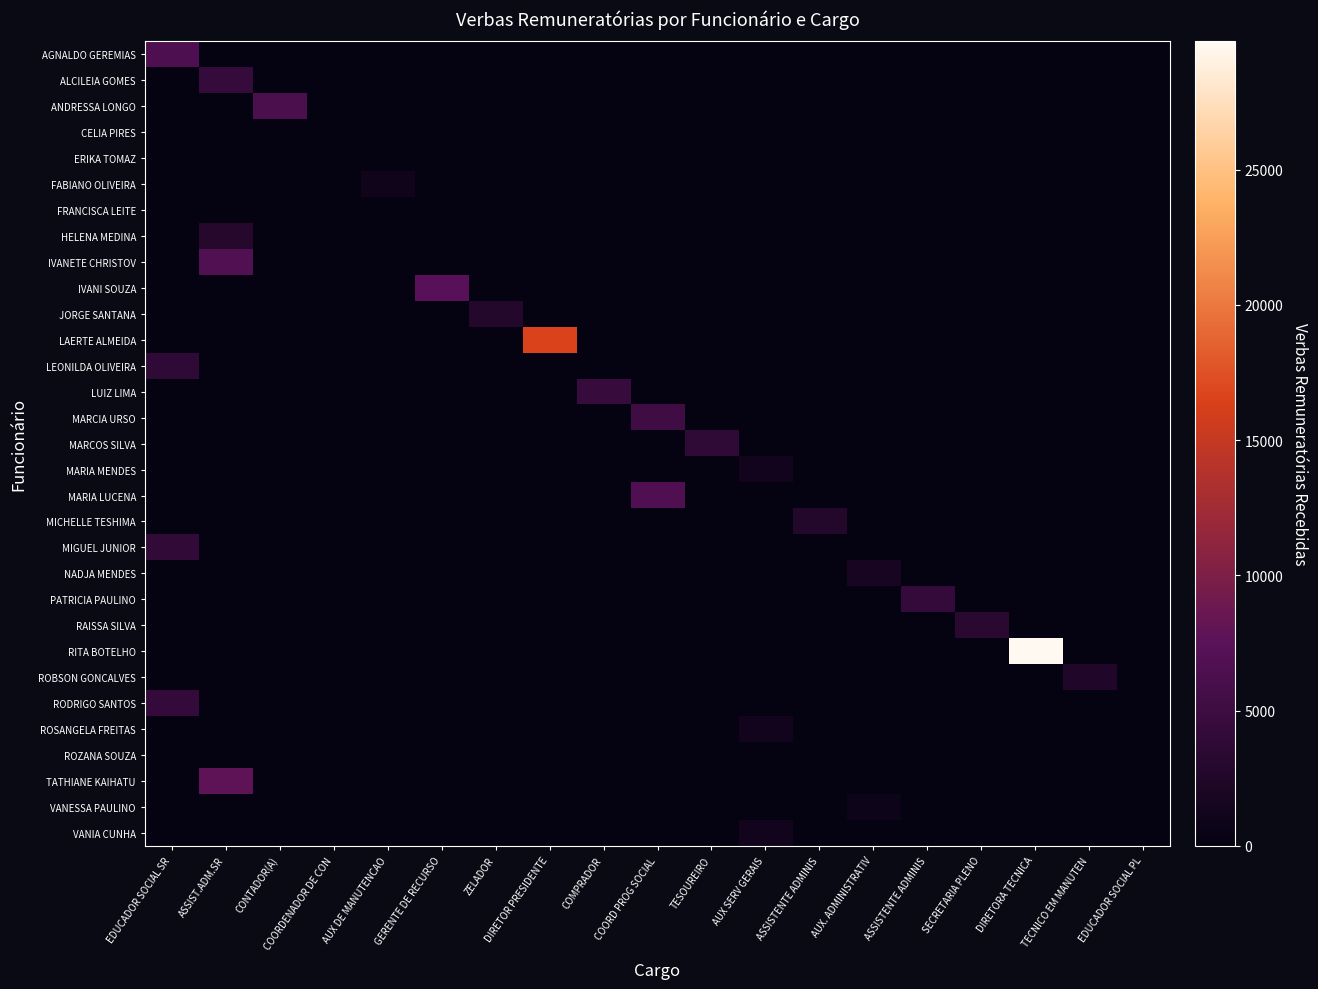

Which series has the largest range (max minus min)?

RITA BOTELHO